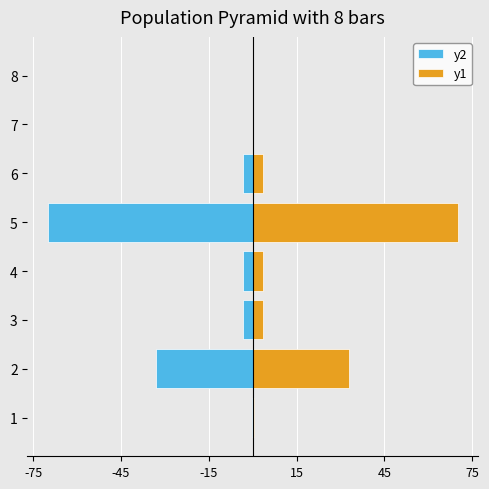

What is the label of the 2nd bar from the right?

6